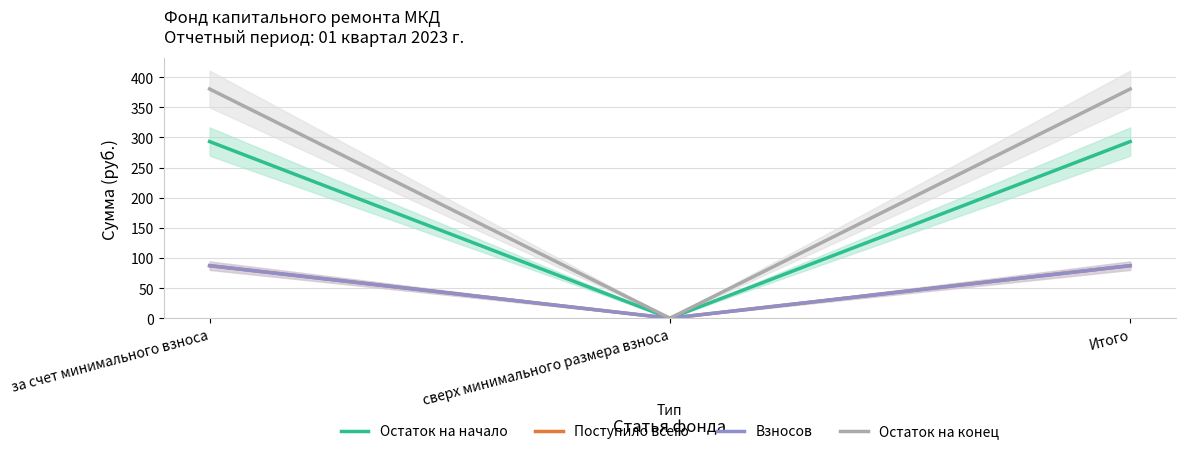

Reading left to right, list all the values displayed in this chart.

Остаток на начало: за счет минимального взноса=293.1	сверх минимального размера взноса=0.0	Итого=293.1
Поступило всего: за счет минимального взноса=87.2	сверх минимального размера взноса=0.0	Итого=87.2
Взносов: за счет минимального взноса=87.2	сверх минимального размера взноса=0.0	Итого=87.2
Остаток на конец: за счет минимального взноса=380.3	сверх минимального размера взноса=0.0	Итого=380.3